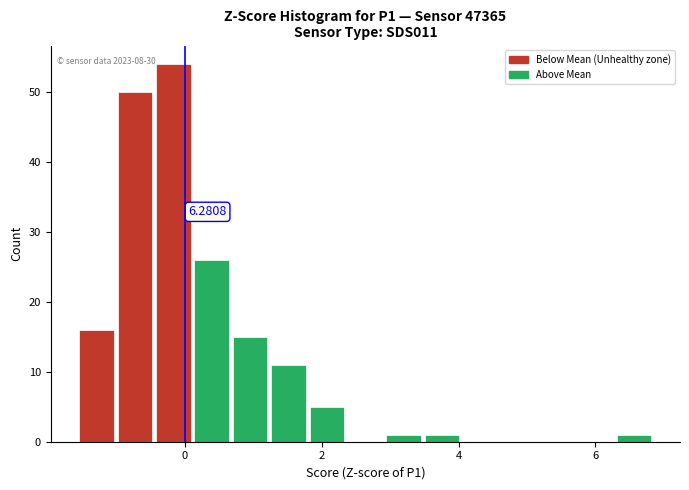

Around what value on the x-axis is the tallest bar? Give the approximate position of its centre, as read against the axis.

-0.2